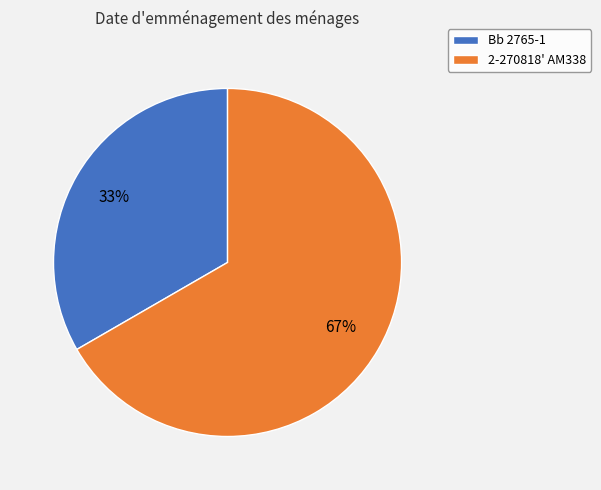

What percentage is the Bb 2765-1 slice, to the nearest percent?

33%